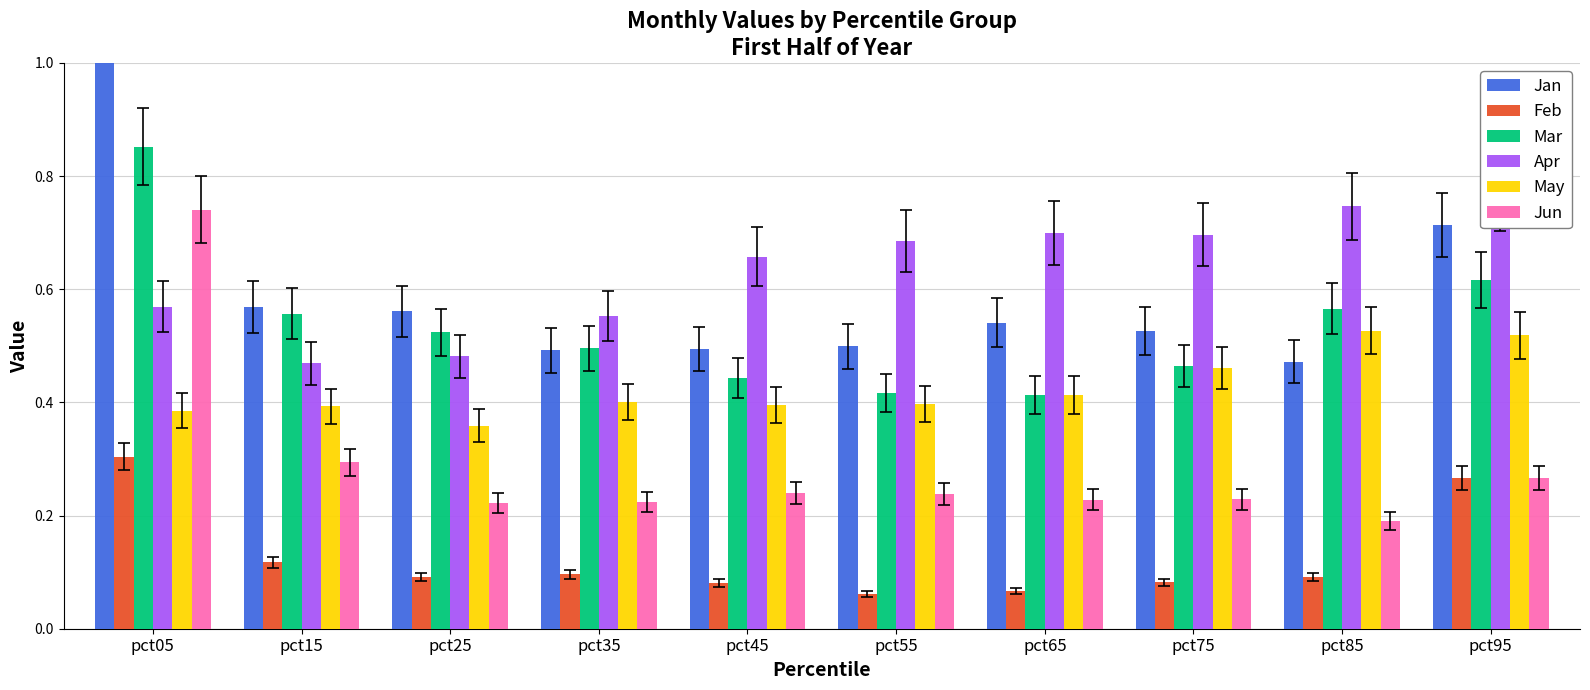

Reading left to right, transcribe all the data shown in this chart.

Jan: pct05=1.1	pct15=0.6	pct25=0.6	pct35=0.5	pct45=0.5	pct55=0.5	pct65=0.5	pct75=0.5	pct85=0.5	pct95=0.7
Feb: pct05=0.3	pct15=0.1	pct25=0.1	pct35=0.1	pct45=0.1	pct55=0.1	pct65=0.1	pct75=0.1	pct85=0.1	pct95=0.3
Mar: pct05=0.9	pct15=0.6	pct25=0.5	pct35=0.5	pct45=0.4	pct55=0.4	pct65=0.4	pct75=0.5	pct85=0.6	pct95=0.6
Apr: pct05=0.6	pct15=0.5	pct25=0.5	pct35=0.6	pct45=0.7	pct55=0.7	pct65=0.7	pct75=0.7	pct85=0.7	pct95=0.8
May: pct05=0.4	pct15=0.4	pct25=0.4	pct35=0.4	pct45=0.4	pct55=0.4	pct65=0.4	pct75=0.5	pct85=0.5	pct95=0.5
Jun: pct05=0.7	pct15=0.3	pct25=0.2	pct35=0.2	pct45=0.2	pct55=0.2	pct65=0.2	pct75=0.2	pct85=0.2	pct95=0.3